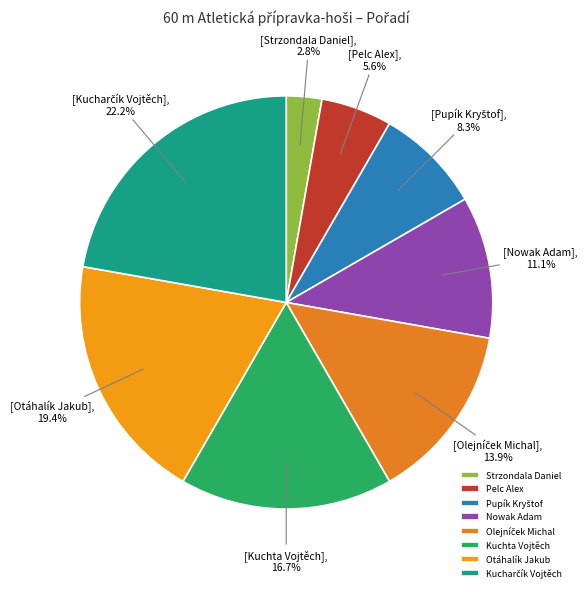

Is there a majority slice in this chart?

No